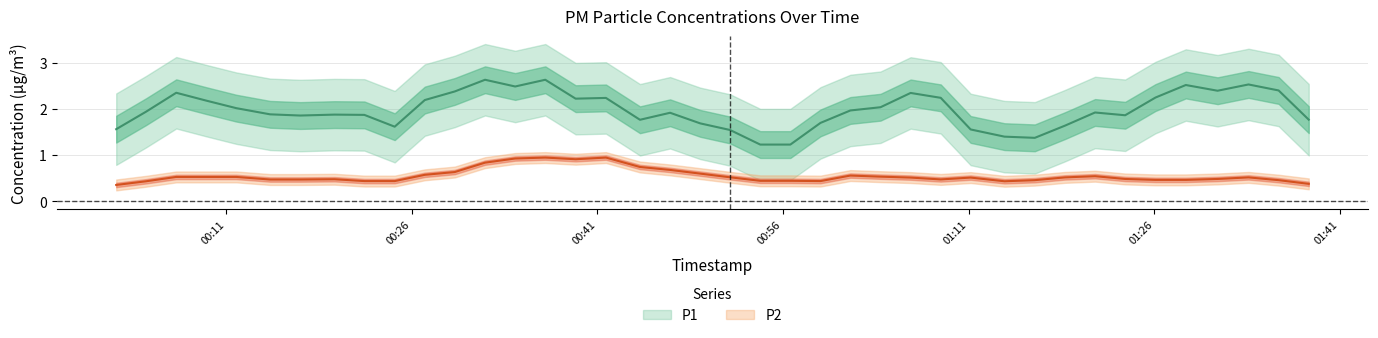

At which label does P1 first exceed 2?

2022-11-18T00:02:08